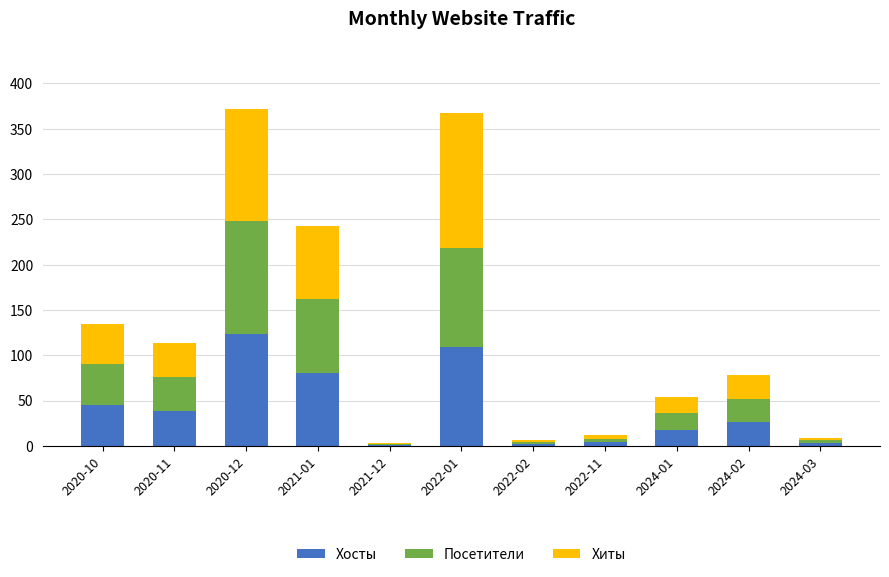

True or false: Хосты has a value of 124 at 2020-12.

True